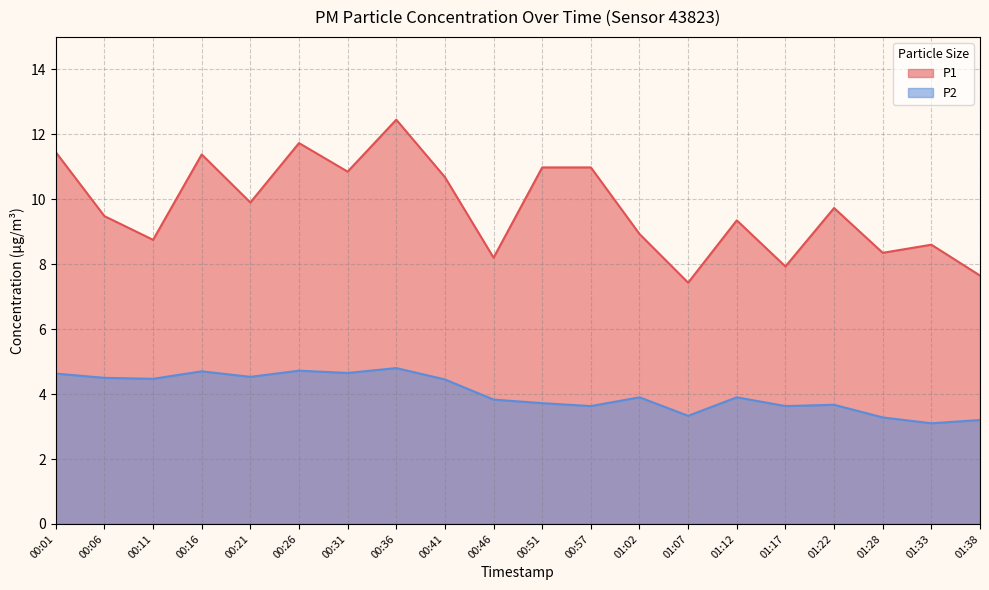

True or false: P1 and P2 cross at least once.

False